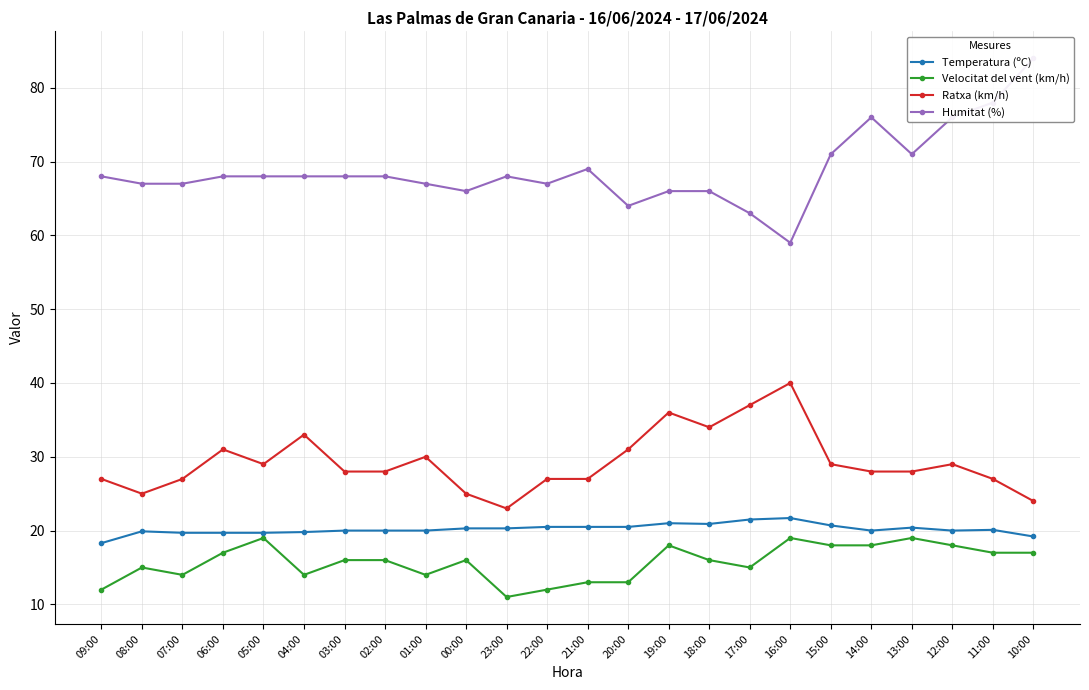

The Humitat (%) series shows 38.1 at 12:00. True or false?

False